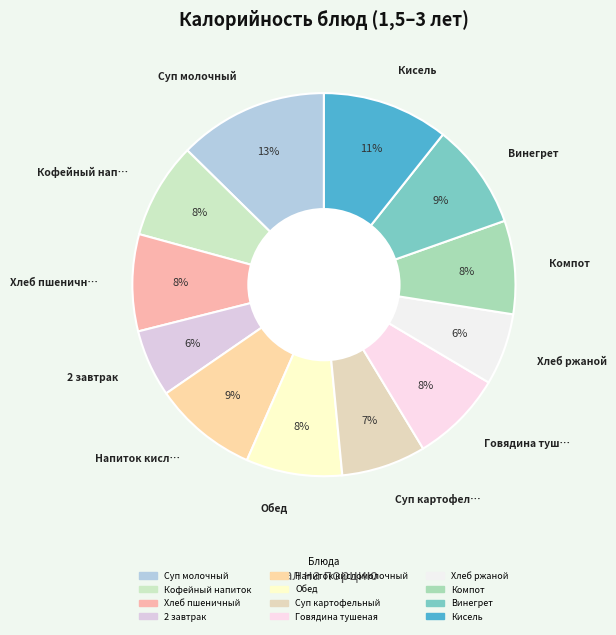

What is the change in value from 2 завтрак to Винегрет?

+28.0